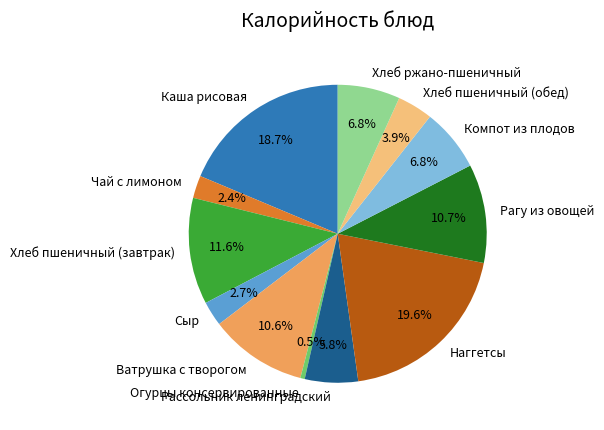

Combined, do Ватрушка с творогом and Рагу из овощей account for over 50%?

No